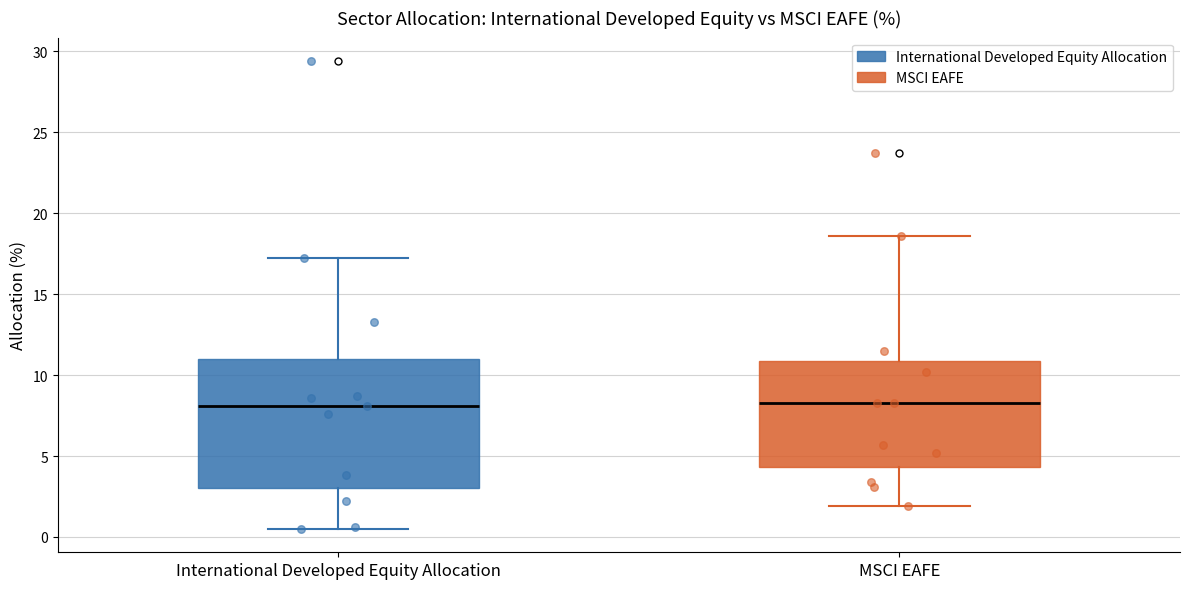

Where is the upper edge of the box for MSCI EAFE on the y-axis? The values are not printed on the chart, so give them approximately, as read against the axis.

11.0